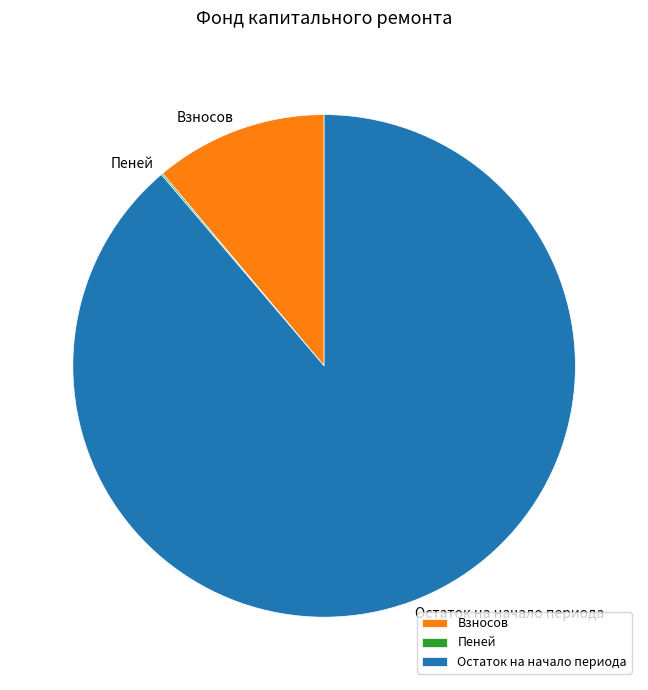

Is it true that Остаток на начало периода is 89% of the pie?

True